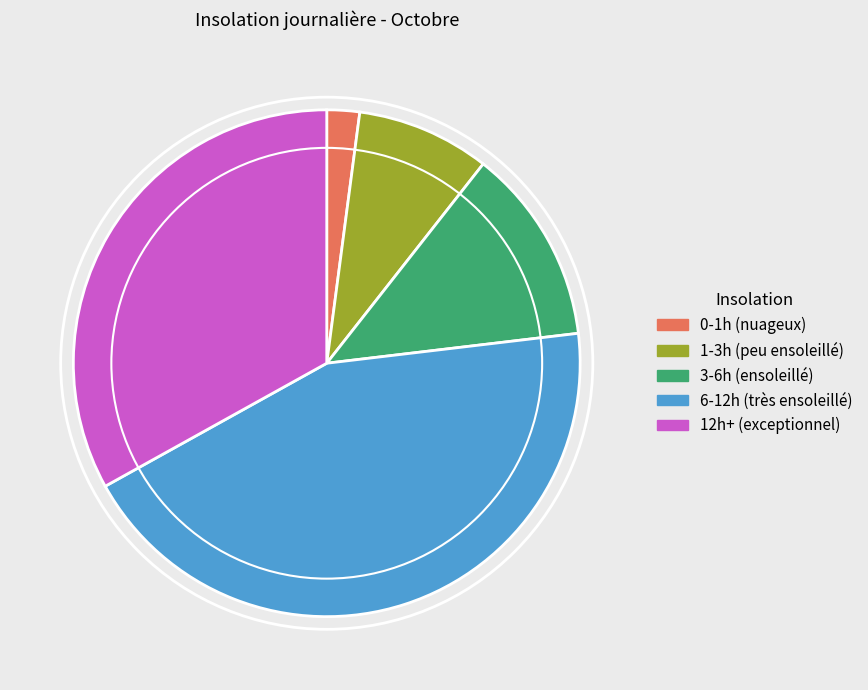

Is there any slice that represents more than half of the pie?

No